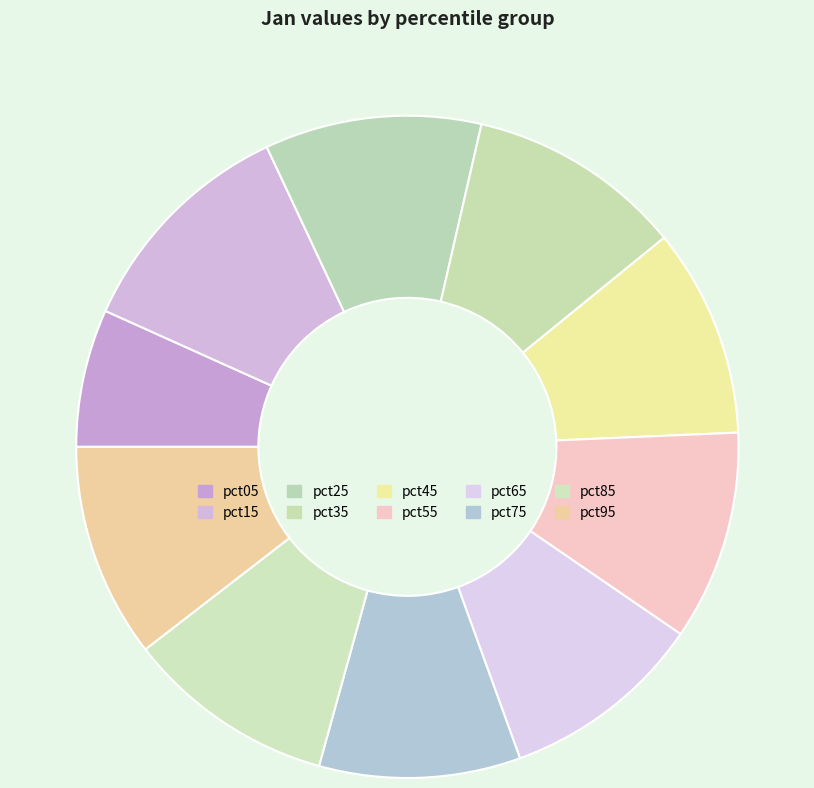

To the nearest percent, what is the average slice percentage?

10%